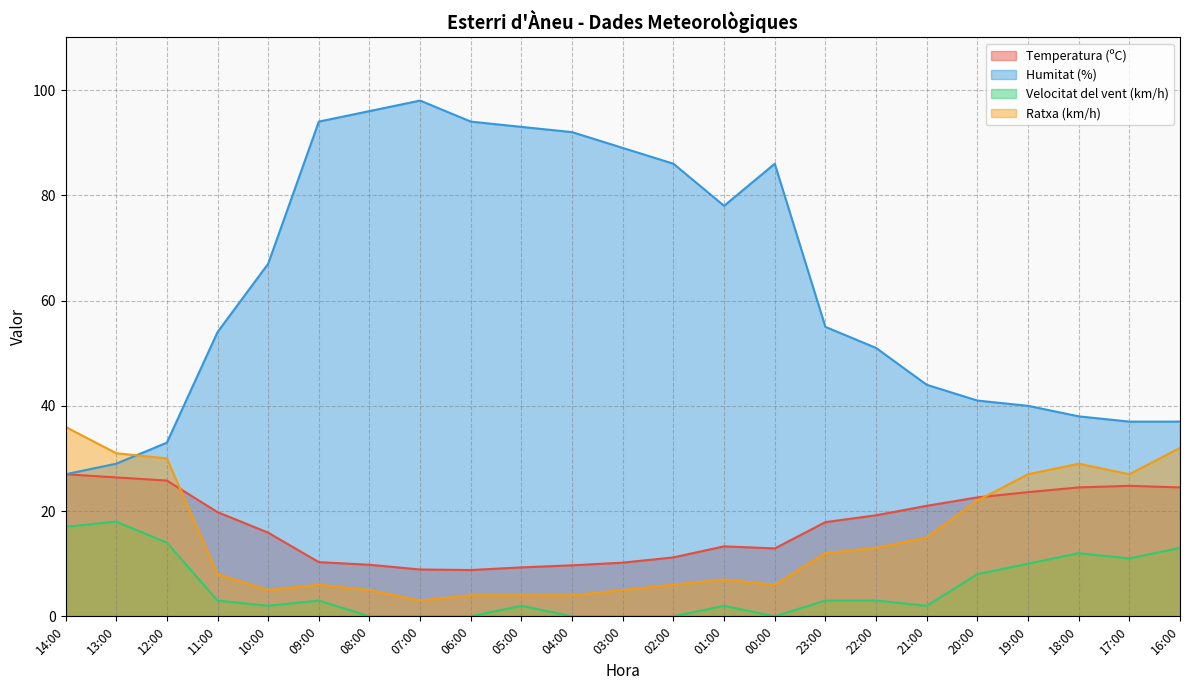

What is the spread (max minus min) of values at 19:00?

30.0